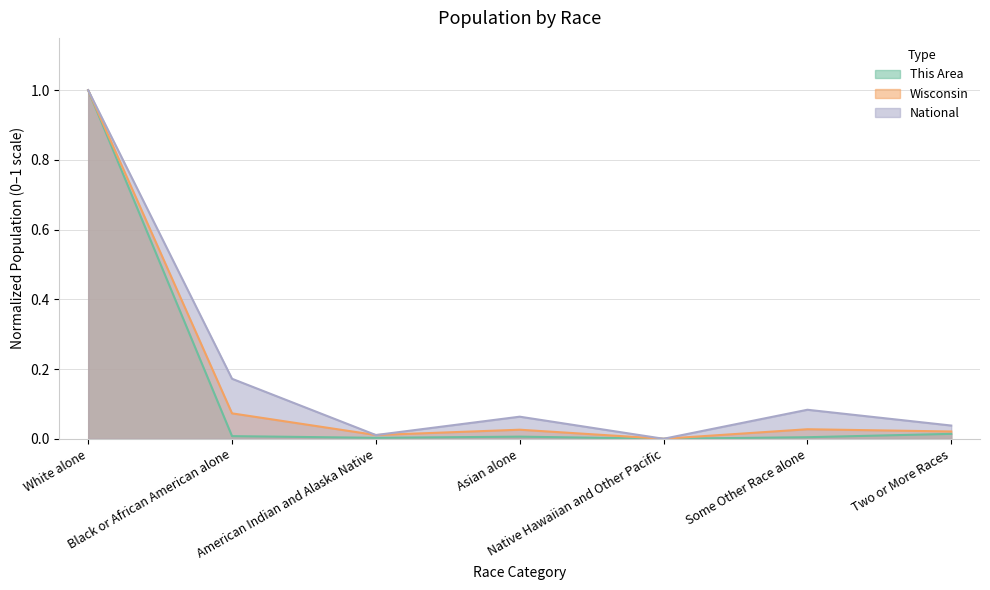

What is the label of the 4th point from the left?

Asian alone